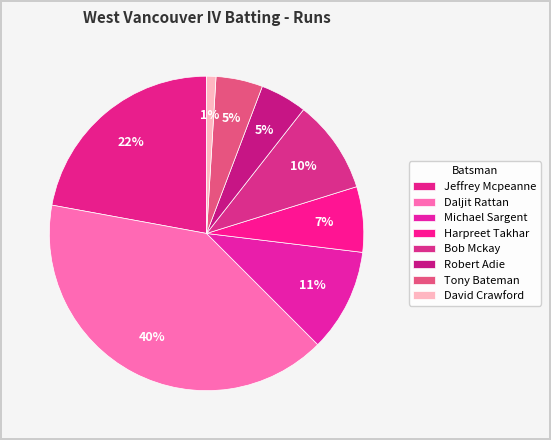

Count the number of slices in the pie.

8